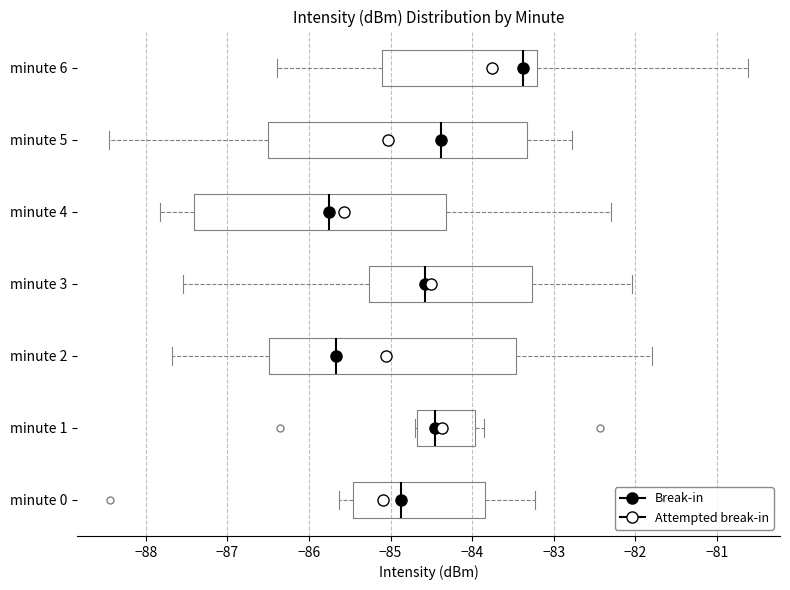

Which box's median line is the furthest to the right?

minute 6